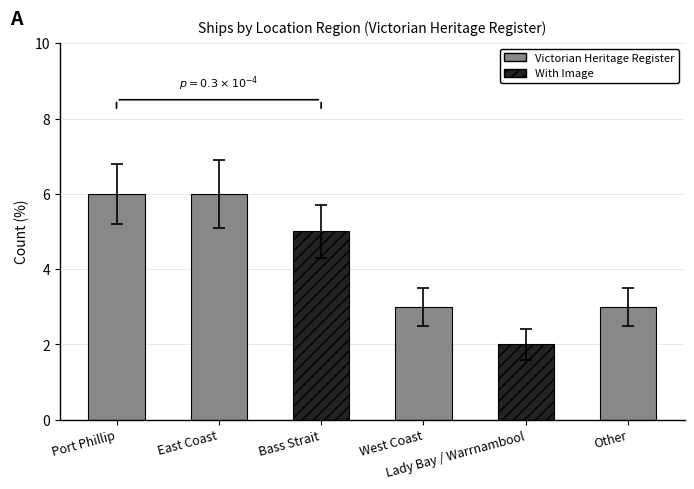

How many bars are there in total?

6